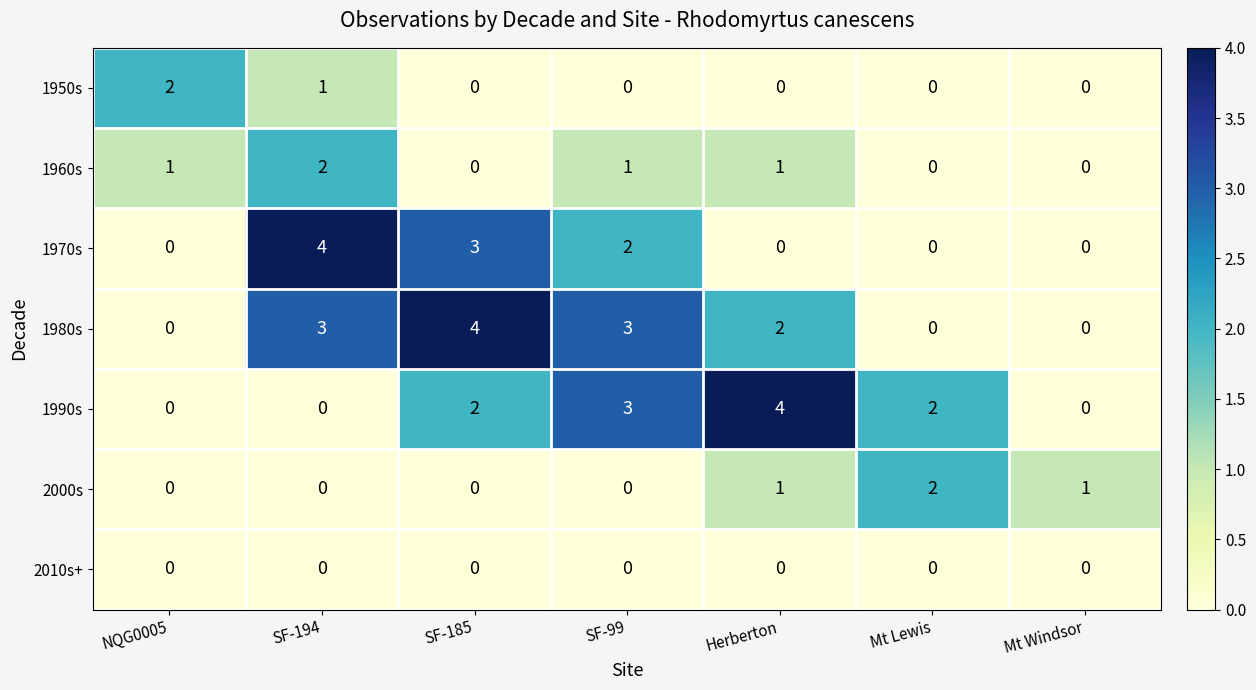

At how many categories does at least one series exceed 0?

7